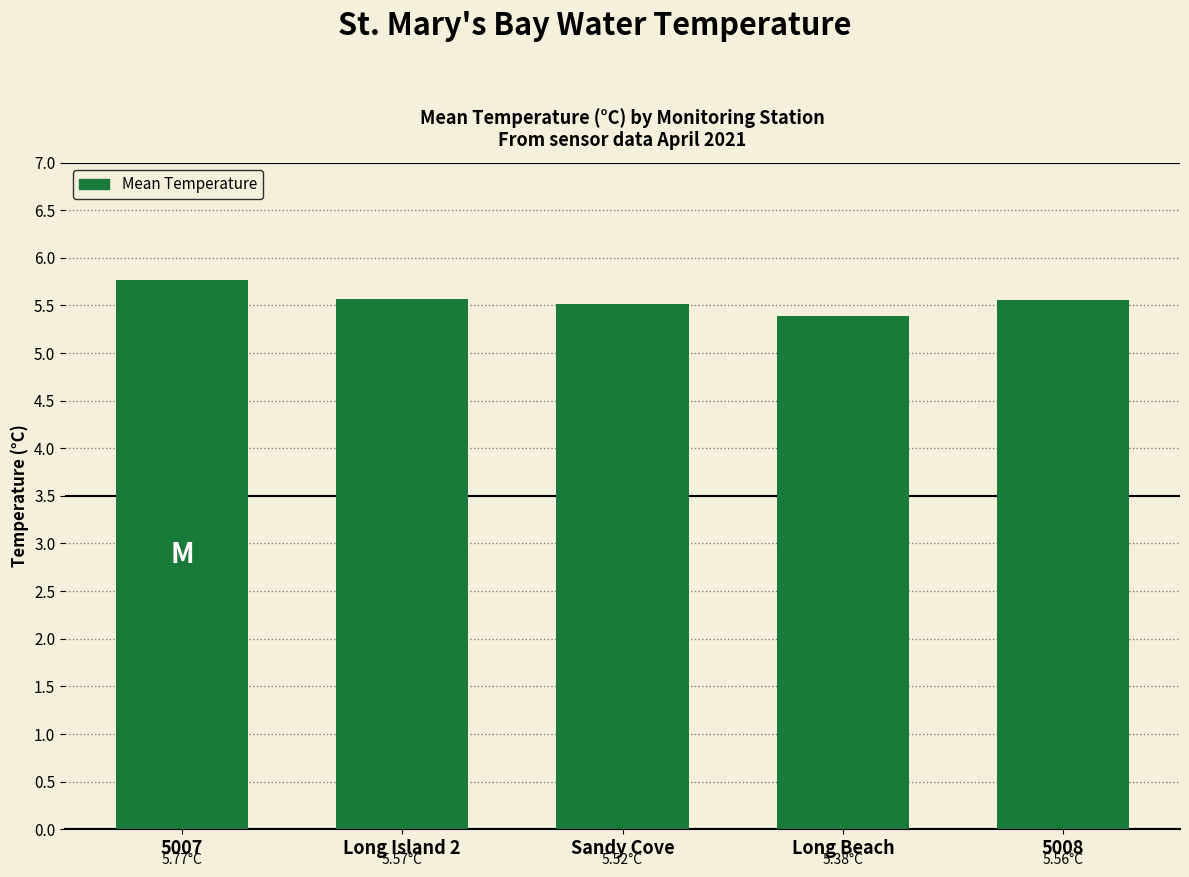

What is the sum of the values at Sandy Cove and 5007?

11.3